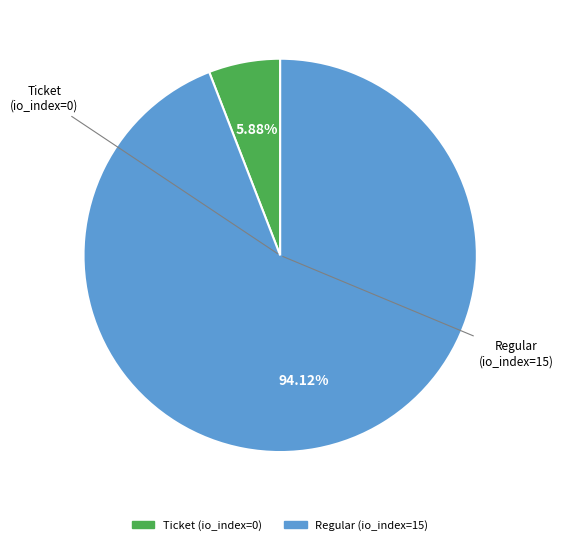

Does any single category account for the majority?

Yes